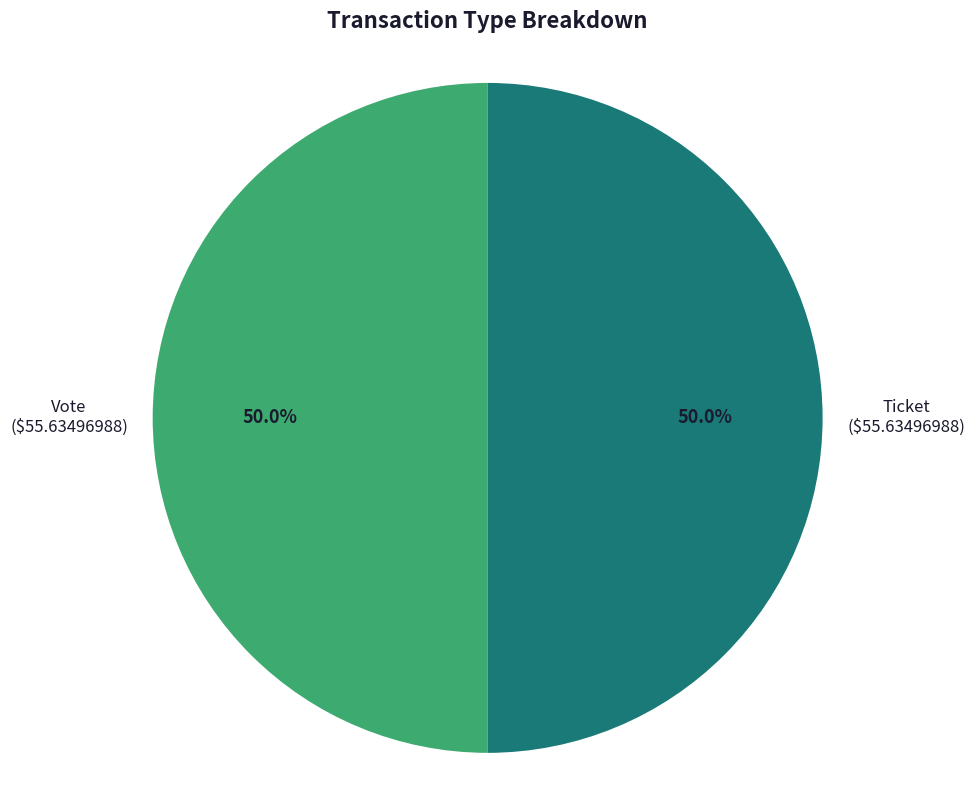

Is the sum of Vote and Ticket greater than half?

Yes